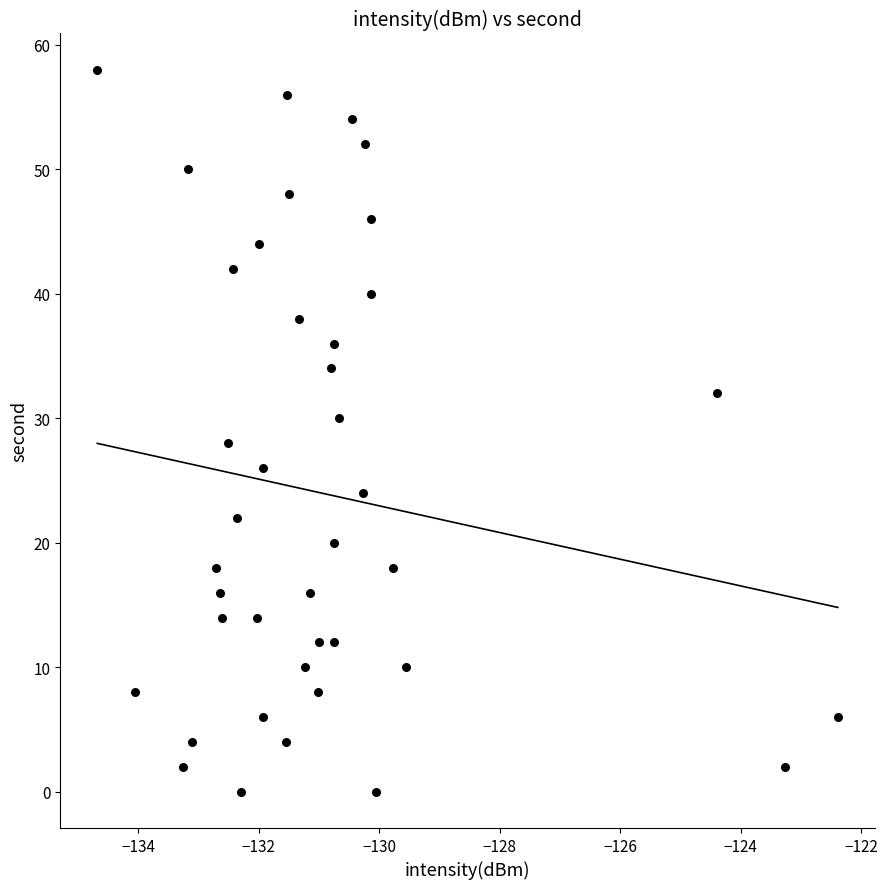

What is the range of Y values (max minus min)?

58